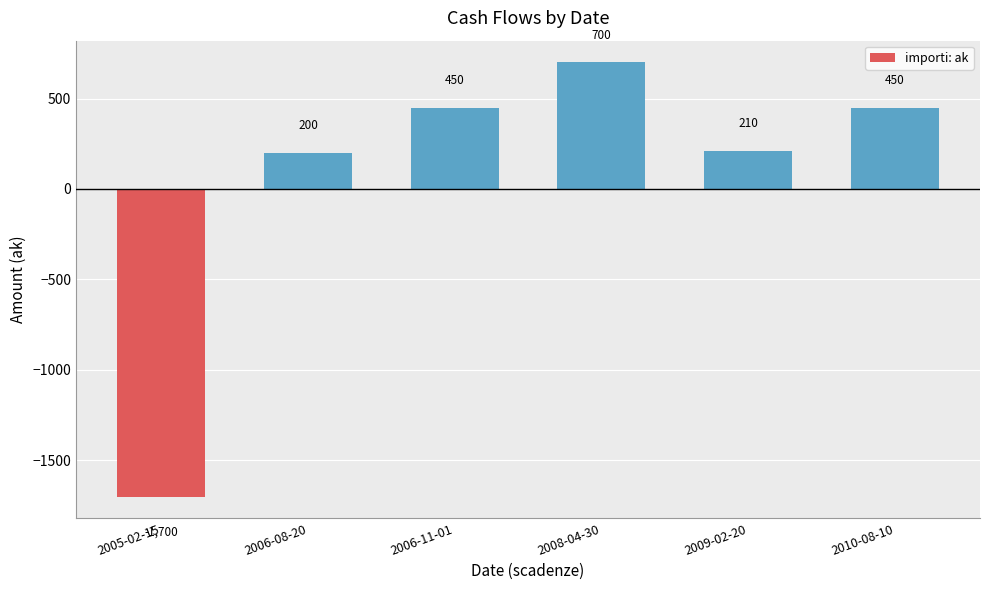

What is the ratio of the value at 2009-02-20 to the value at 2010-08-10?

0.5